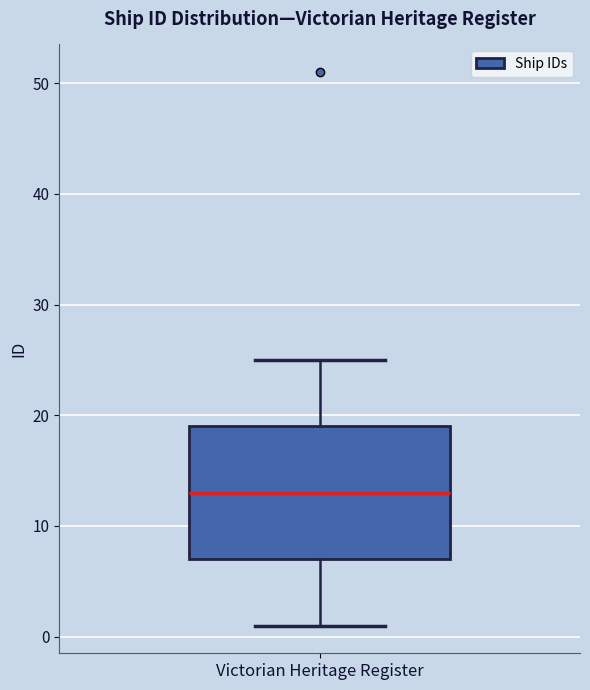

Read this box plot against the y-axis: the position of the median line, the range covered by the box, and the ends of both whiskers. The values are not printed on the chart, so give them approximately, as read against the axis.

median 13, box 7 to 19, whiskers 1 to 25